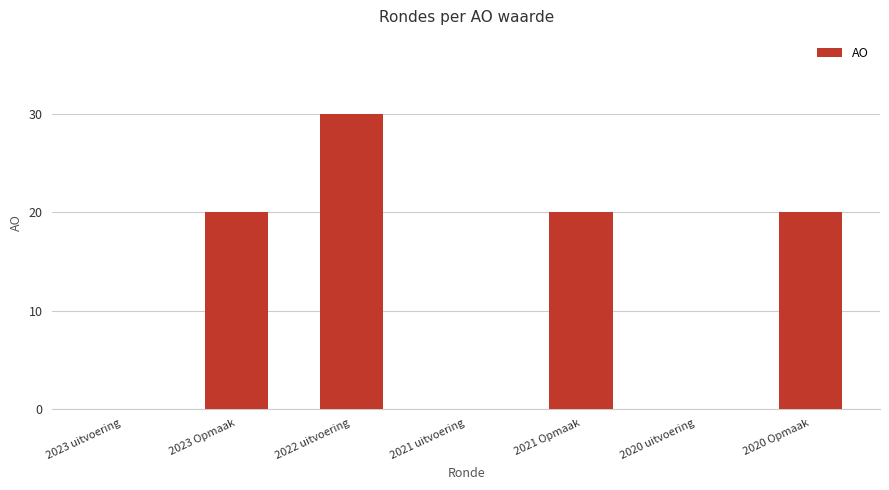

Is it true that the value at 2023 uitvoering is 10?

False